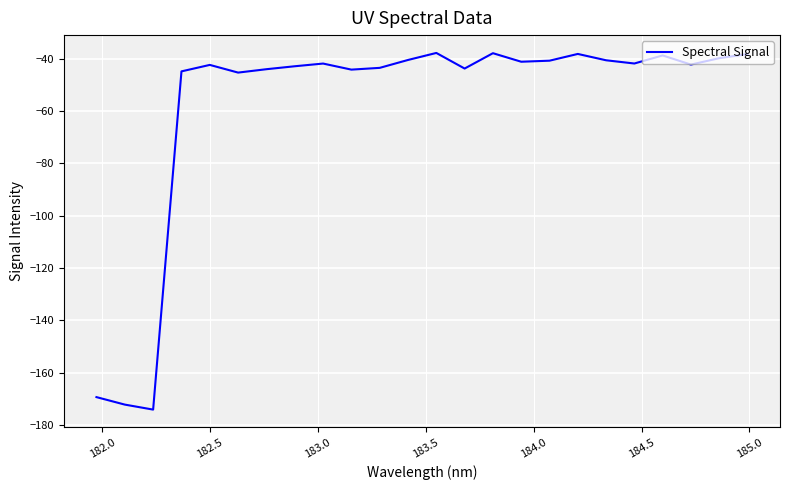

What is the greatest value displayed?

-37.8